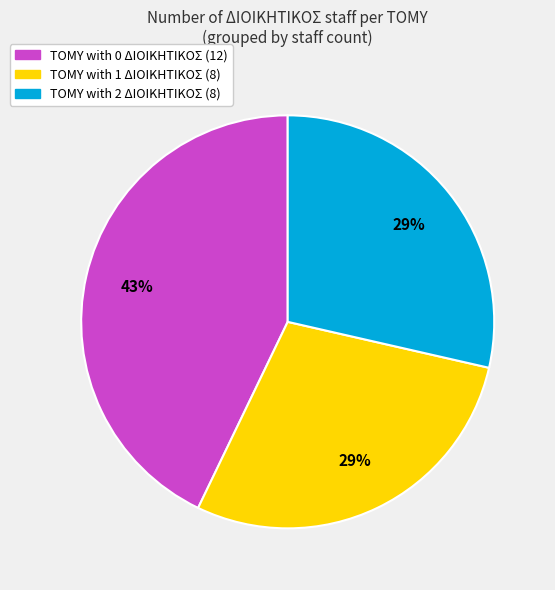

How many slices are in this pie chart?

3